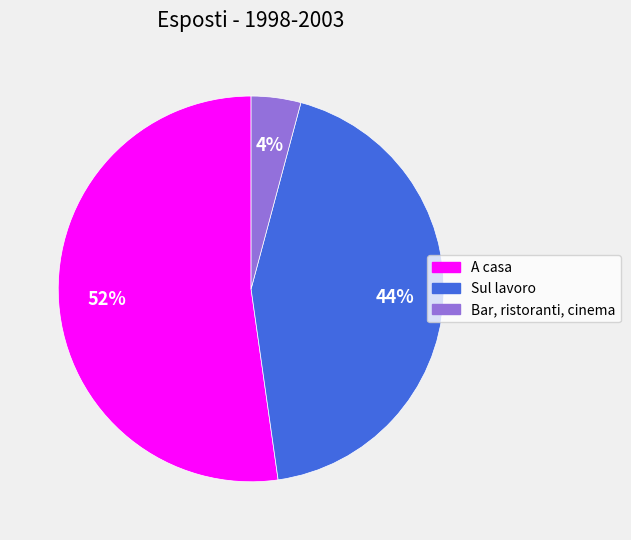

Count the number of slices in the pie.

3